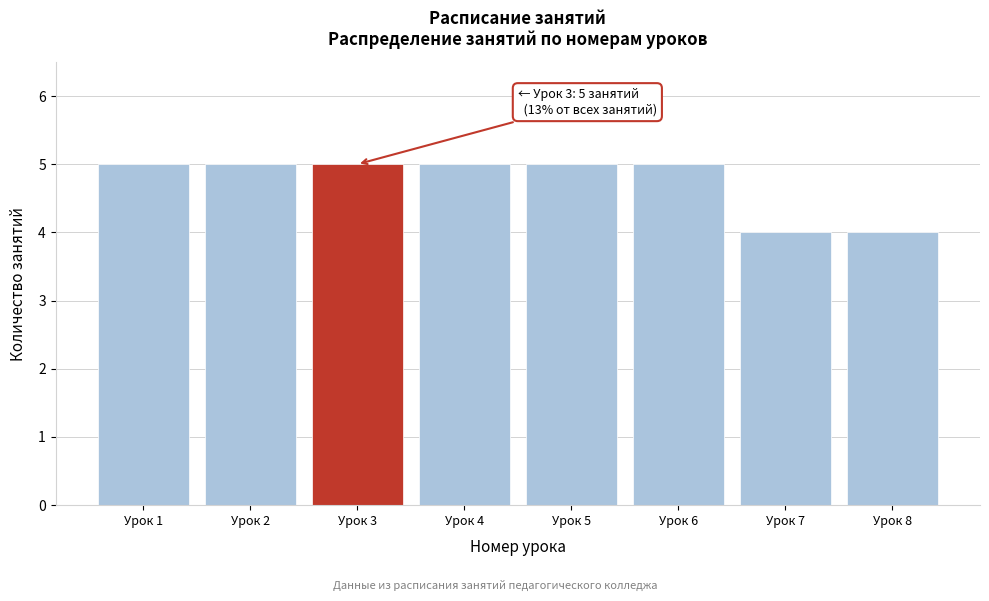

Reading right to left, extract all data points from this chart.

Урок 8=4	Урок 7=4	Урок 6=5	Урок 5=5	Урок 4=5	Урок 3=5	Урок 2=5	Урок 1=5